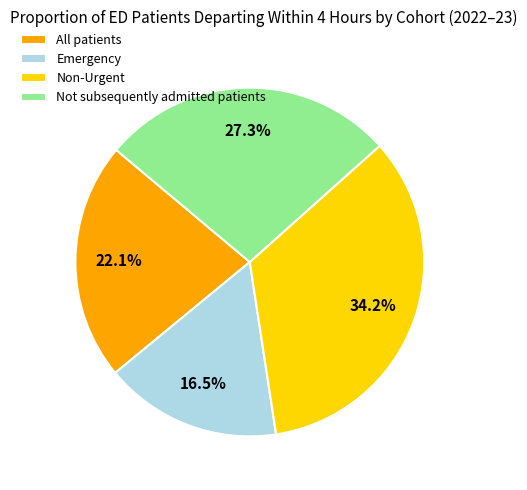

Which slice is the largest?

Non-Urgent